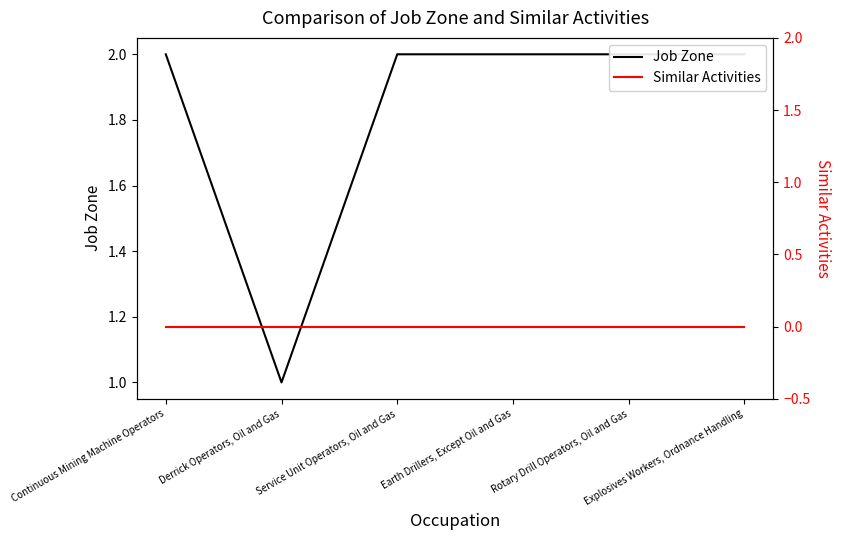

Where is Similar Activities nearest to the value 0?

Continuous Mining Machine Operators